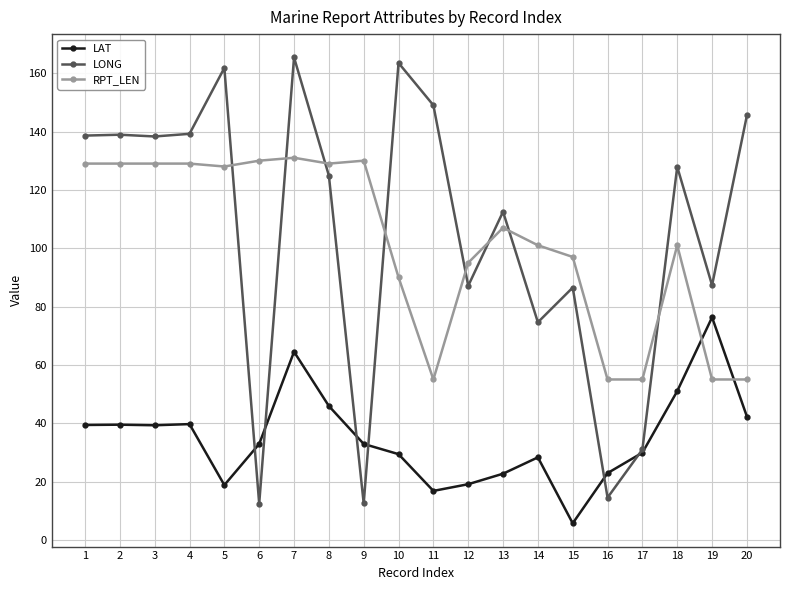

What is the value of the LONG point at the 7th from the left?

165.4